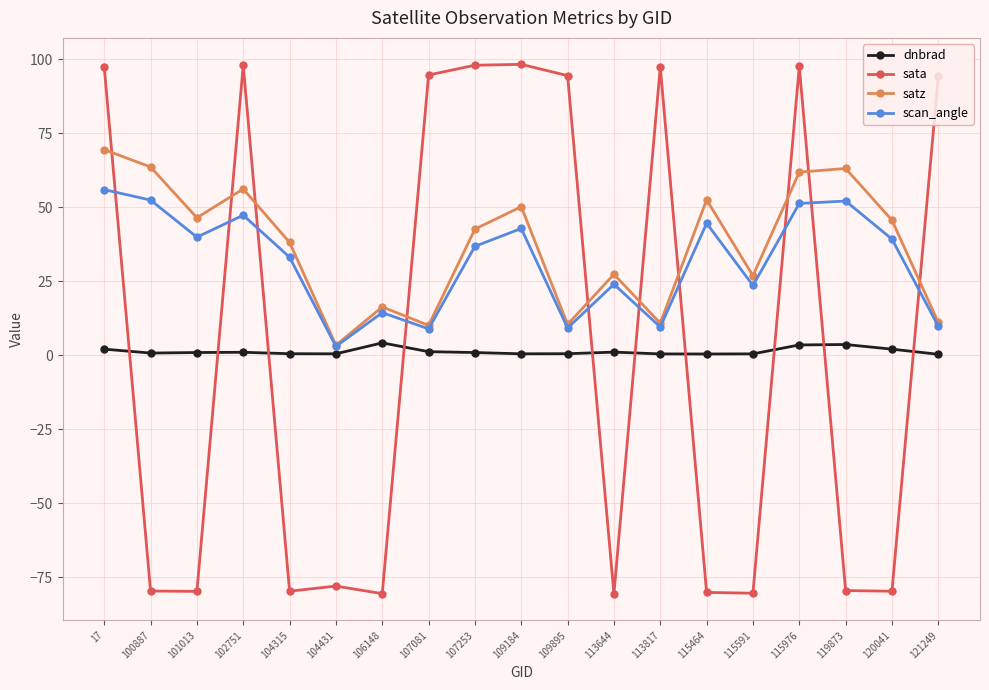

Is the value of sata at 102751 greater than the value of dnbrad at 113644?

Yes